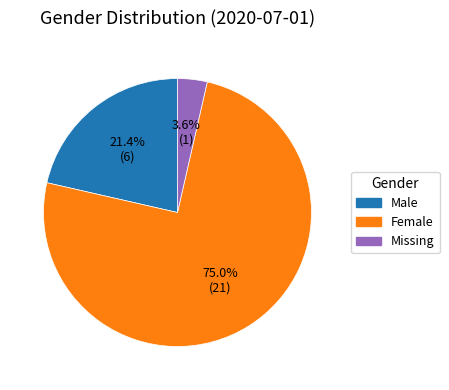

Does any single category account for the majority?

Yes